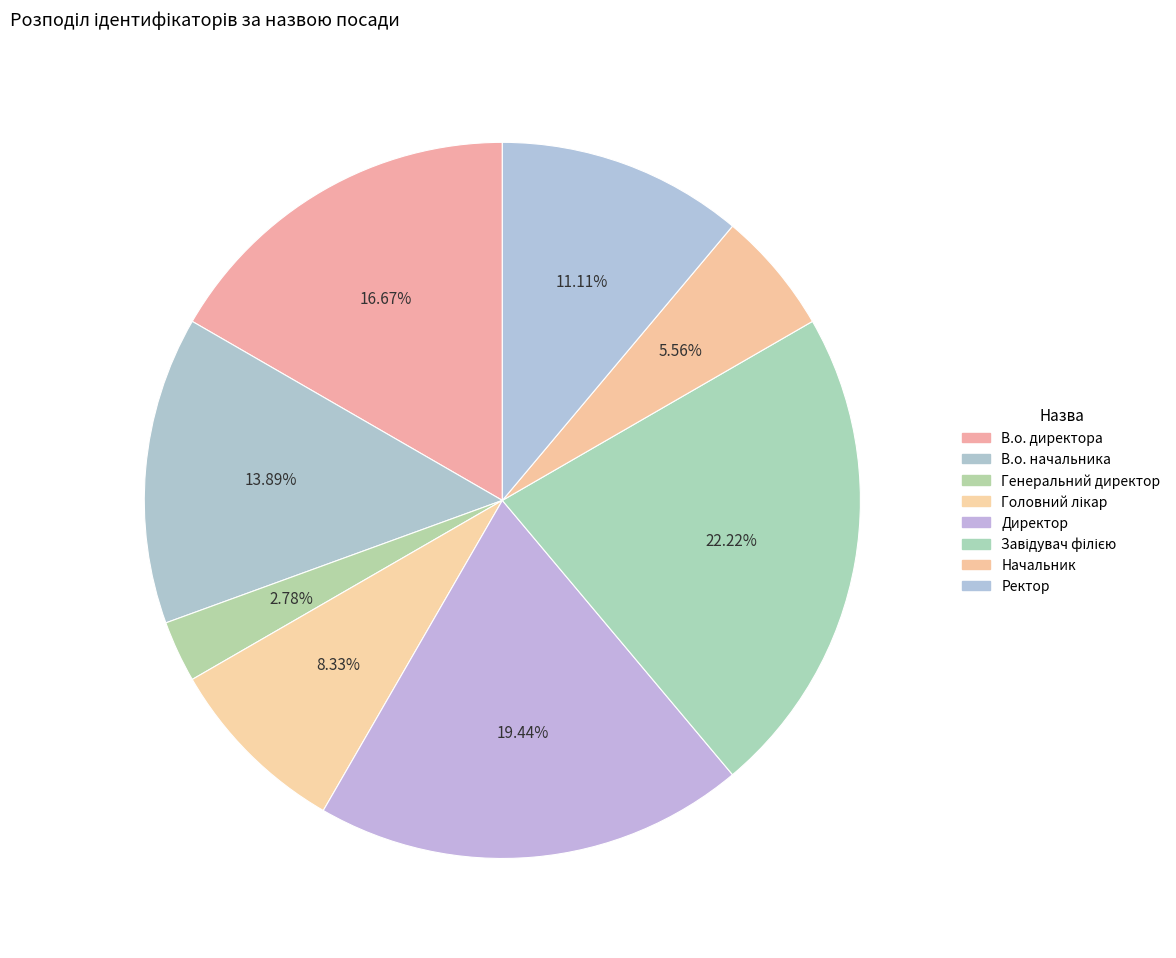

Does В.о. директора account for over 50% of the chart?

No